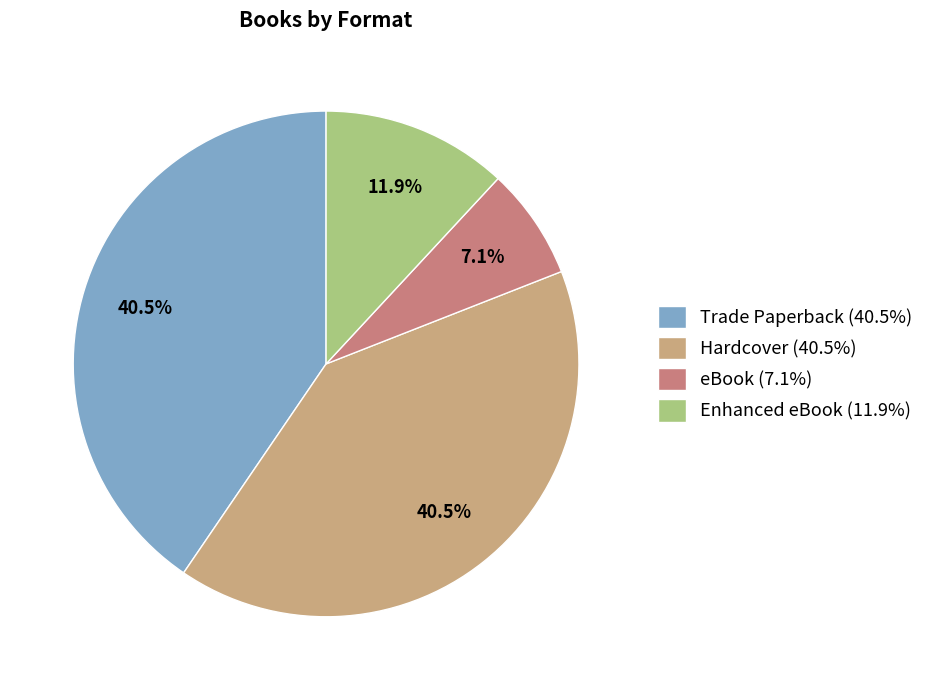

To the nearest percent, what portion does Enhanced eBook represent?

12%